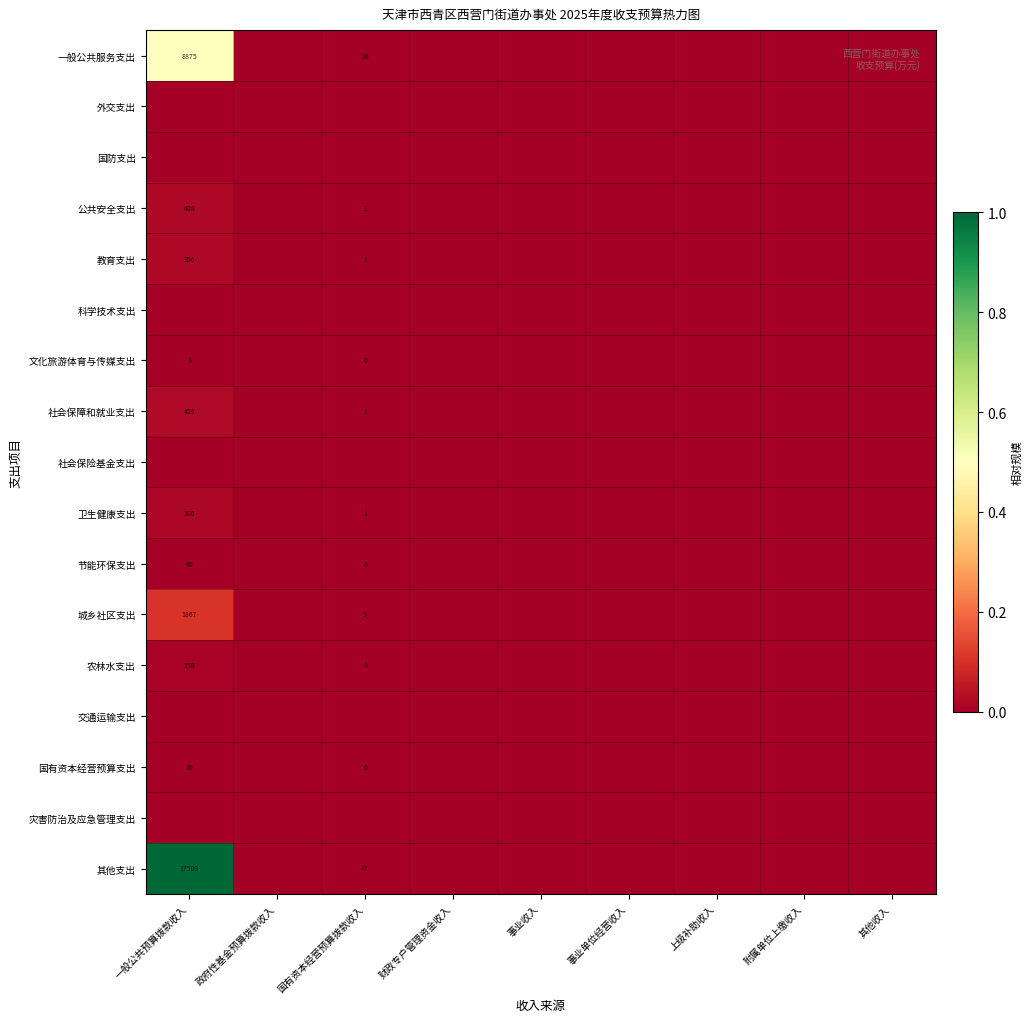

At how many categories does at least one series exceed 0?

2